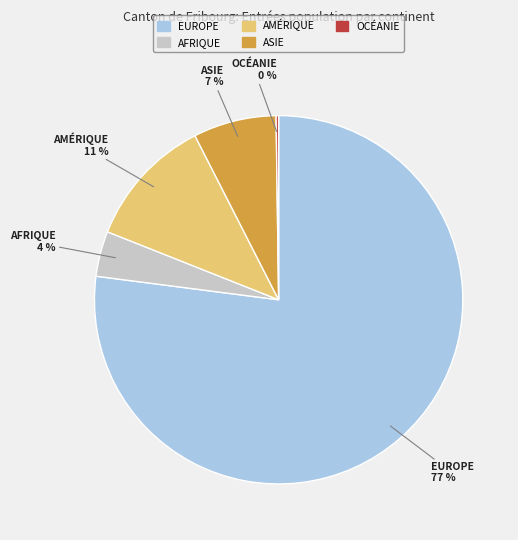

Is there a majority slice in this chart?

Yes